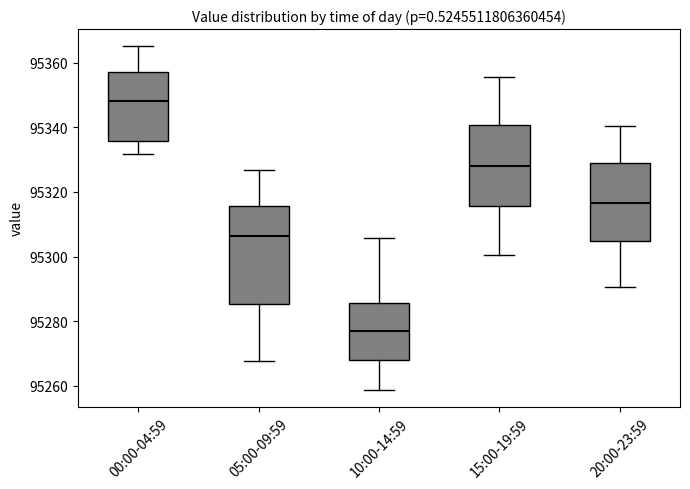

Reading left to right, transcribe this box plot: for each box, give where its median line is, the range the box spans, and where its two whiskers end, as read against the y-axis. The values are not printed on the chart, so give them approximately, as read against the axis.

00:00-04:59: median 95348, box 95336 to 95358, whiskers 95332 to 95366
05:00-09:59: median 95306, box 95286 to 95316, whiskers 95268 to 95326
10:00-14:59: median 95276, box 95268 to 95286, whiskers 95258 to 95306
15:00-19:59: median 95328, box 95316 to 95340, whiskers 95300 to 95356
20:00-23:59: median 95316, box 95304 to 95328, whiskers 95290 to 95340